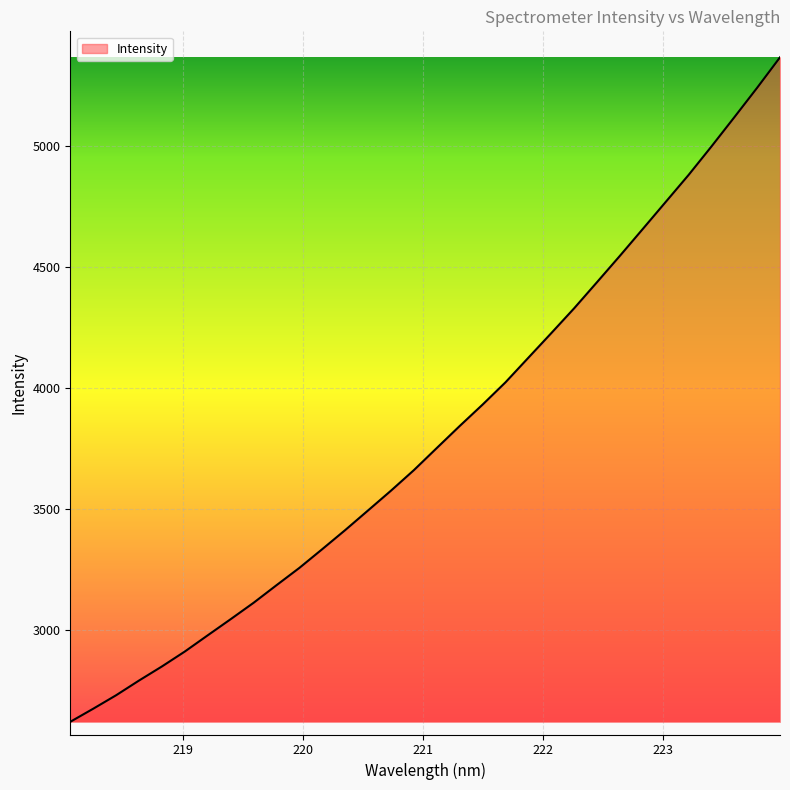

What is the difference between the maximum and minimum values?

2744.5